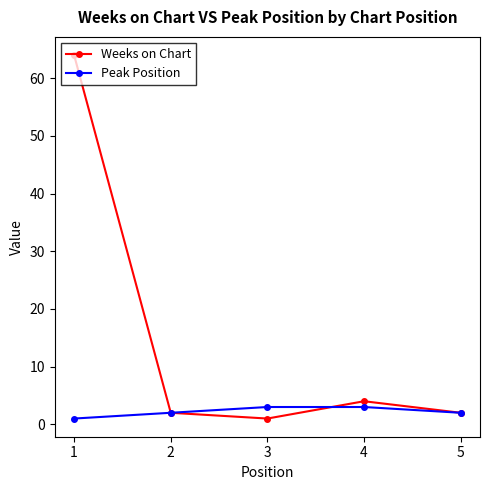

What is the average value of the Weeks on Chart series?

15